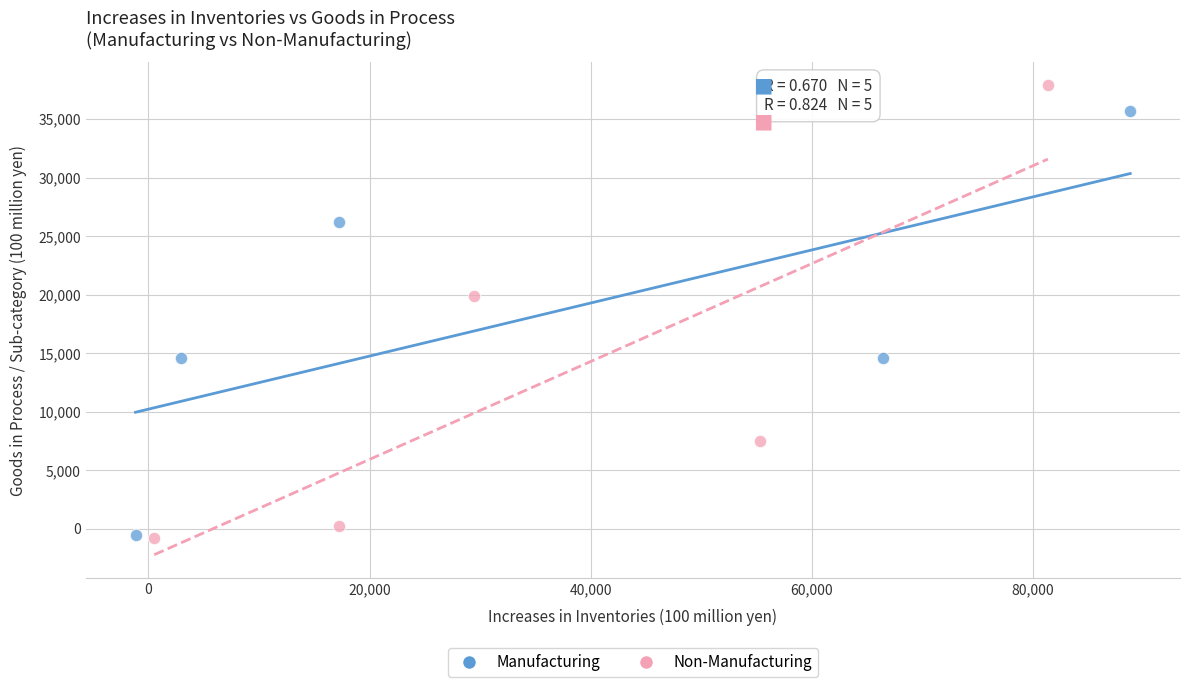

Which series contains the highest Y value?

Non-Manufacturing